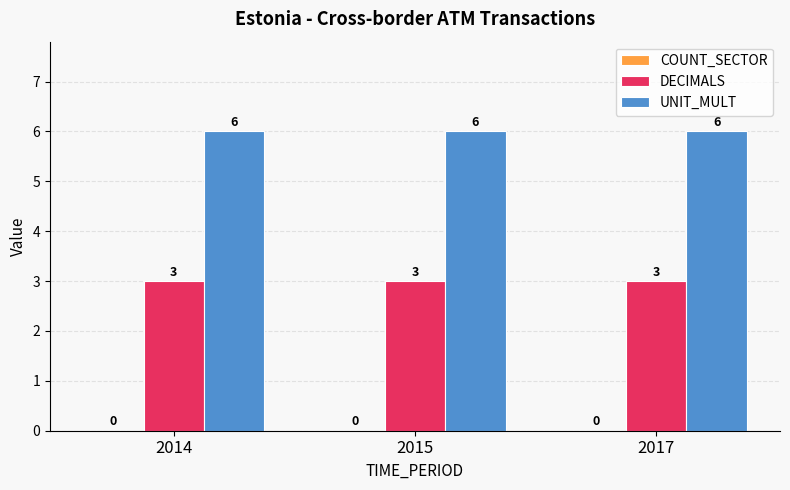

True or false: DECIMALS has a value of 1 at 2014.

False